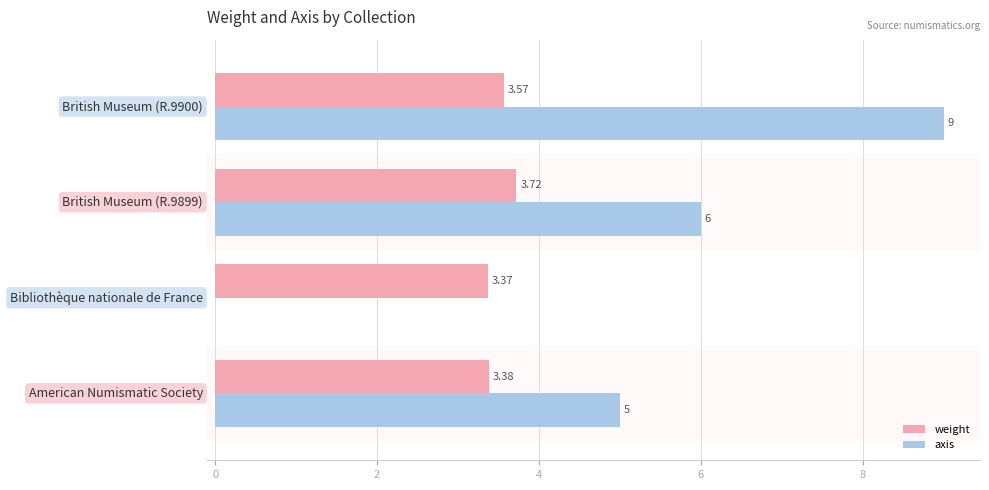

Which series has the largest total across all categories?

axis